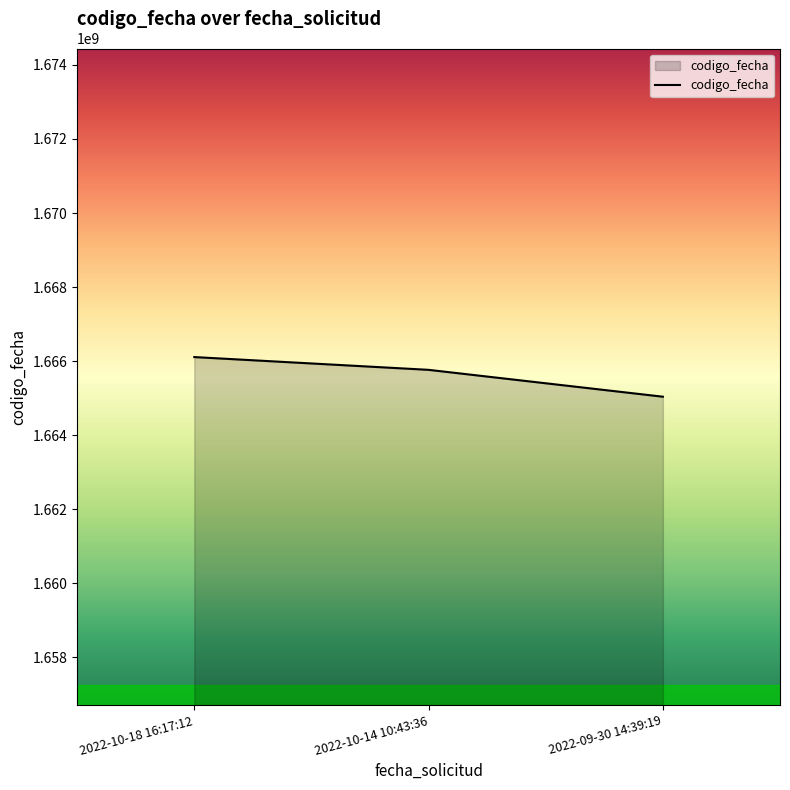

Which label corresponds to the smallest value in the chart?

2022-09-30 14:39:19